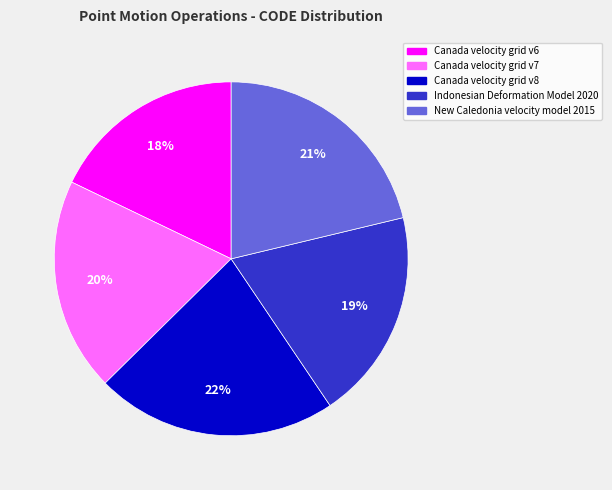

True or false: Canada velocity grid v6 accounts for 5% of the total.

False